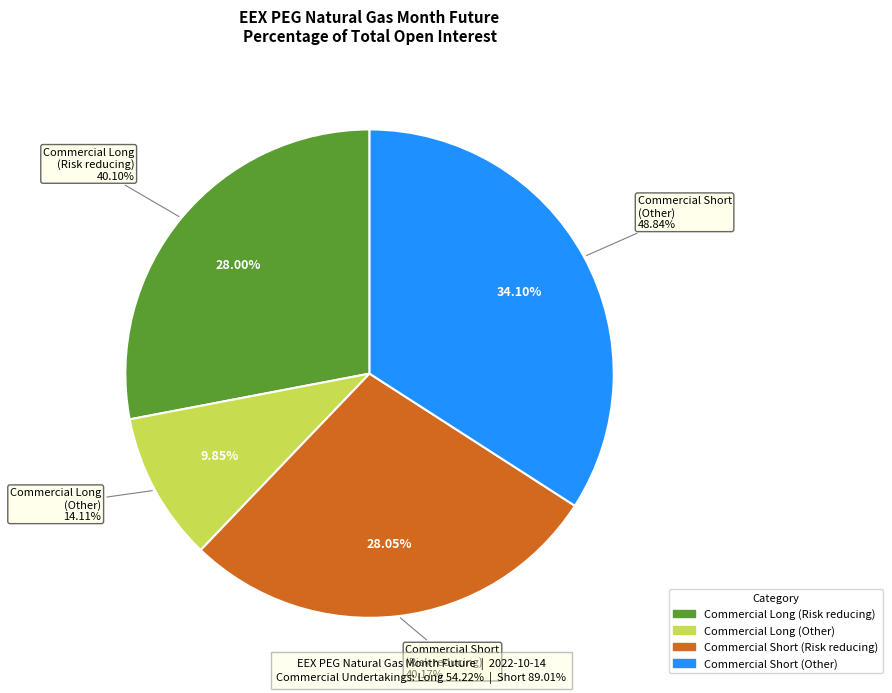

To the nearest percent, what portion does Commercial Short
(Other) represent?

34%